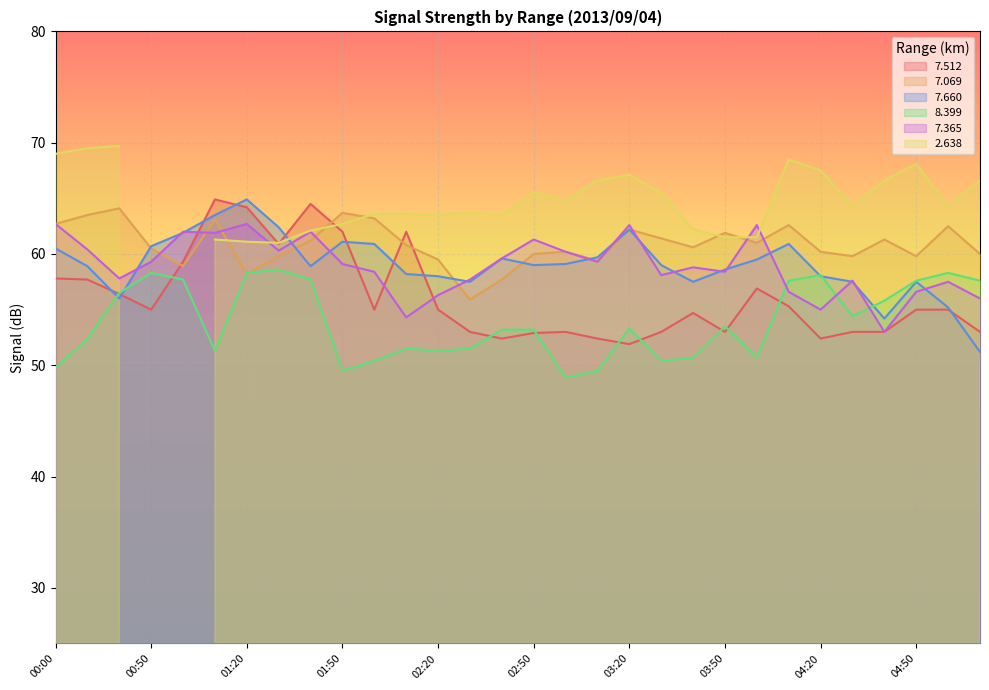

Which category has the highest value in the 7.660 series?

01:20